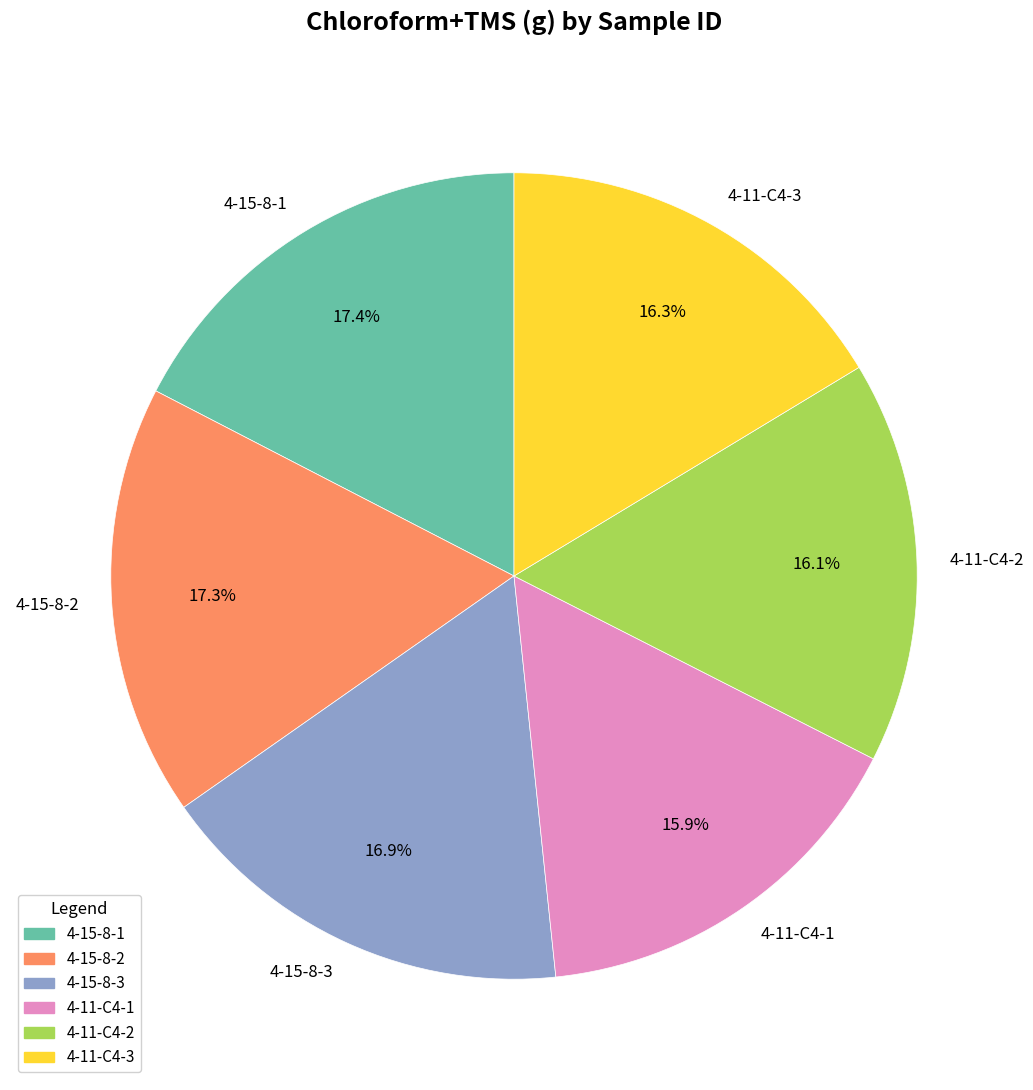

Is it true that 4-15-8-1 is 17% of the pie?

True